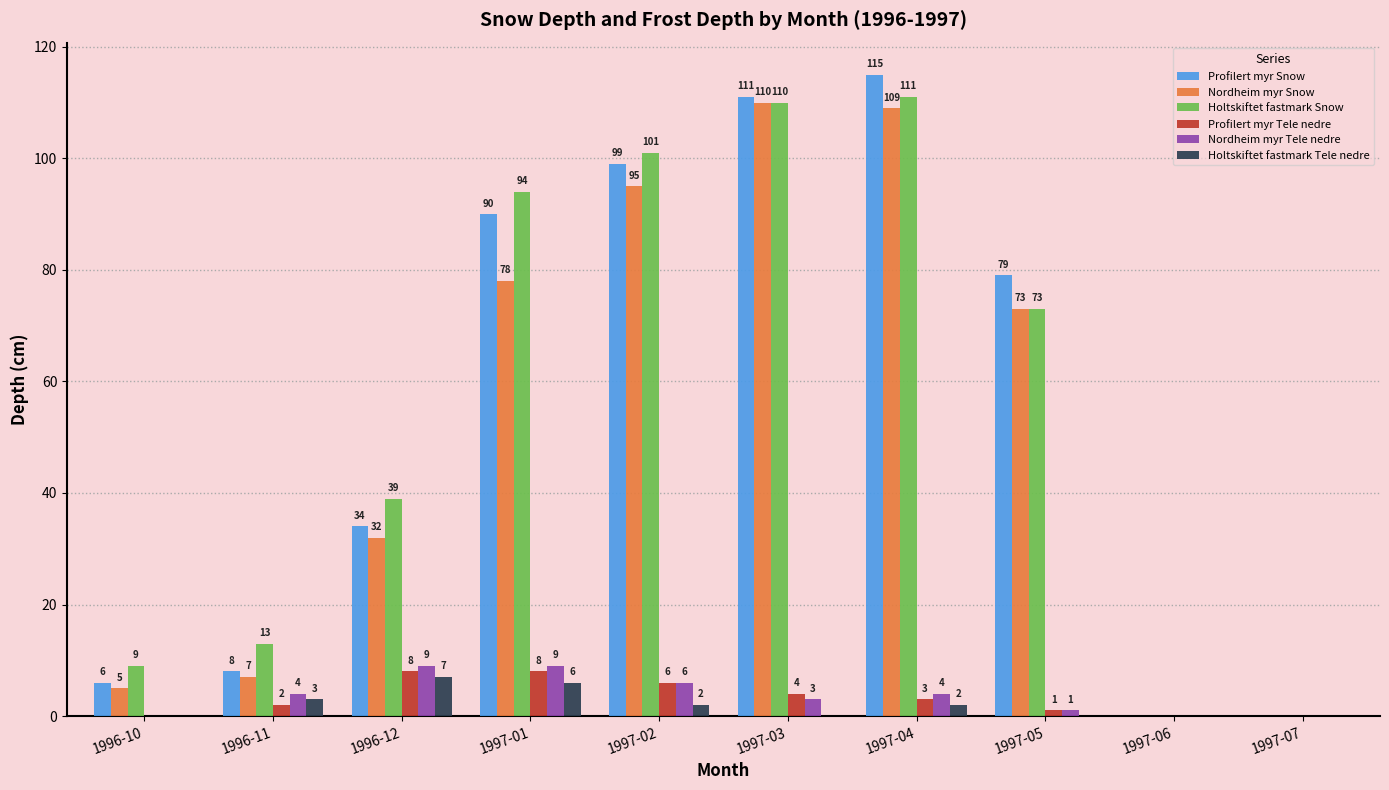

Which series changed the most between 1997-01 and 1997-07?

Holtskiftet fastmark Snow